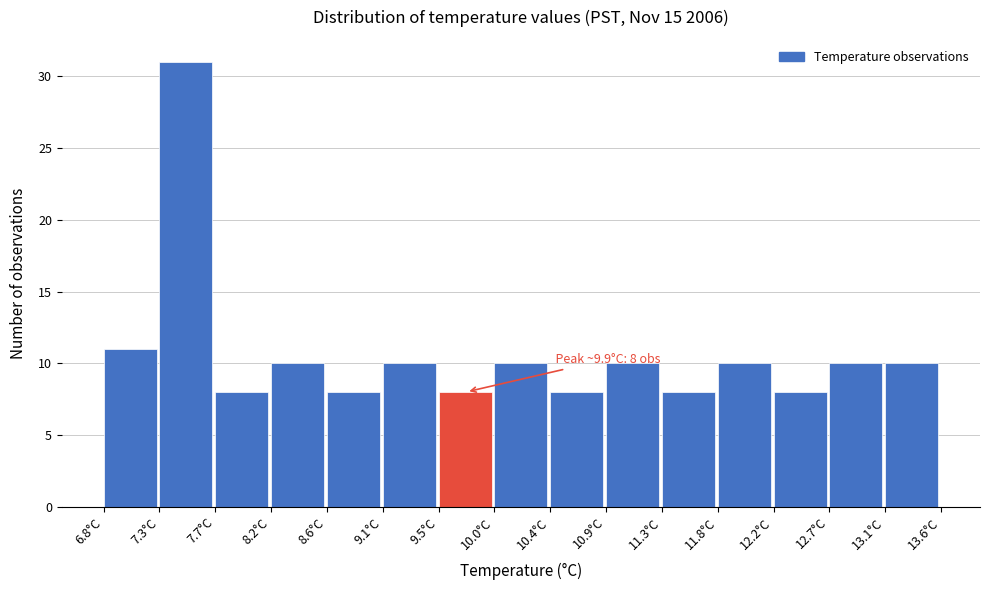

Which range on the x-axis has the tallest bar?

7.25 to 7.70